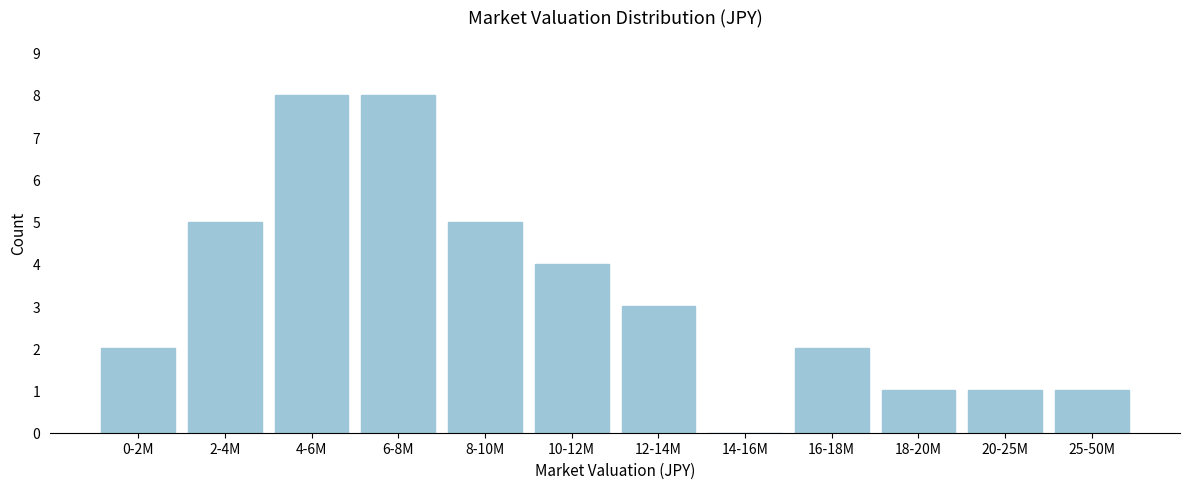

Reading left to right, transcribe all the data shown in this chart.

0-2M=2	2-4M=5	4-6M=8	6-8M=8	8-10M=5	10-12M=4	12-14M=3	14-16M=0	16-18M=2	18-20M=1	20-25M=1	25-50M=1